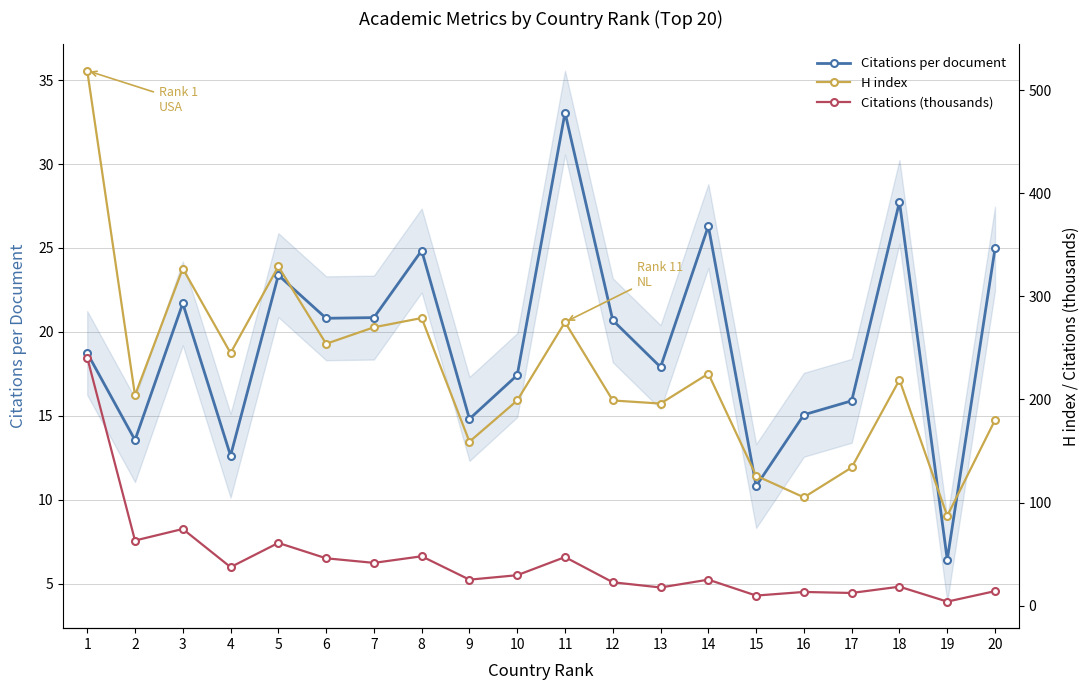

Reading left to right, list all the values displayed in this chart.

Citations per document: 1=18.7	2=13.6	3=21.7	4=12.6	5=23.4	6=20.8	7=20.9	8=24.9	9=14.8	10=17.4	11=33.1	12=20.7	13=17.9	14=26.3	15=10.8	16=15.1	17=15.9	18=27.8	19=6.4	20=25.0
H index: 1=519.0	2=204.0	3=327.0	4=245.0	5=329.0	6=254.0	7=270.0	8=279.0	9=159.0	10=199.0	11=275.0	12=199.0	13=196.0	14=225.0	15=126.0	16=105.0	17=134.0	18=219.0	19=87.0	20=180.0
Citations (thousands): 1=240.7	2=63.1	3=74.3	4=37.3	5=60.8	6=45.9	7=41.4	8=47.8	9=25.1	10=29.5	11=47.1	12=22.6	13=17.5	14=25.1	15=9.7	16=13.2	17=12.2	18=18.3	19=3.8	20=14.0